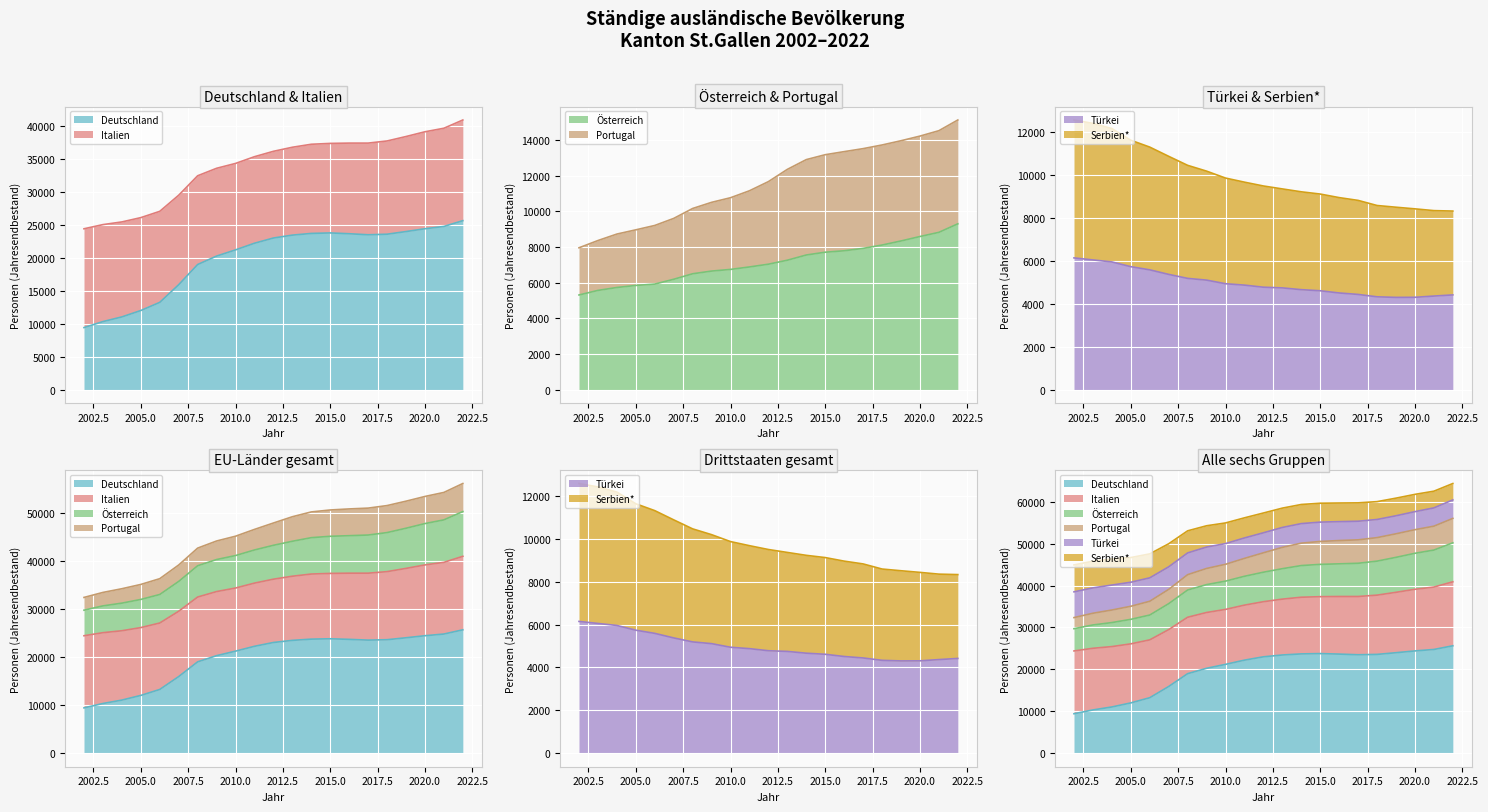

How many values in the Deutschland series are below 23002?

10